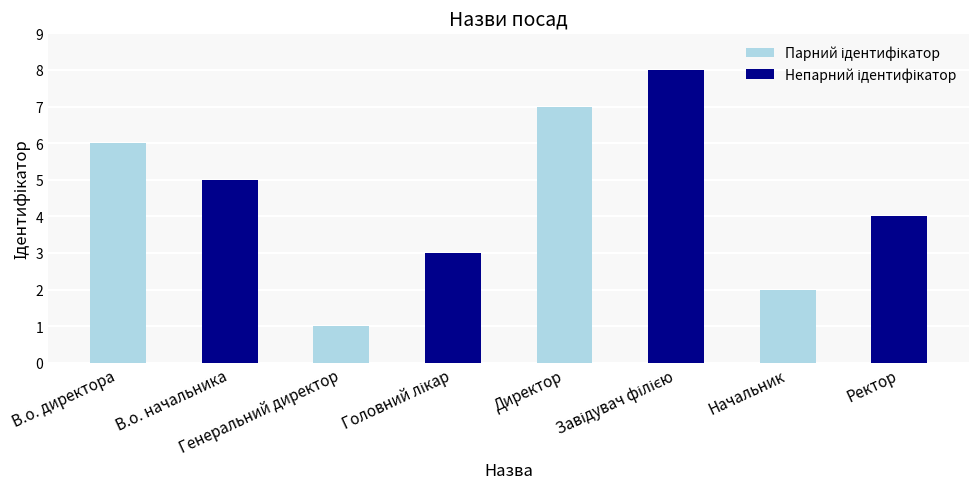

What is the maximum value shown in the chart?

8